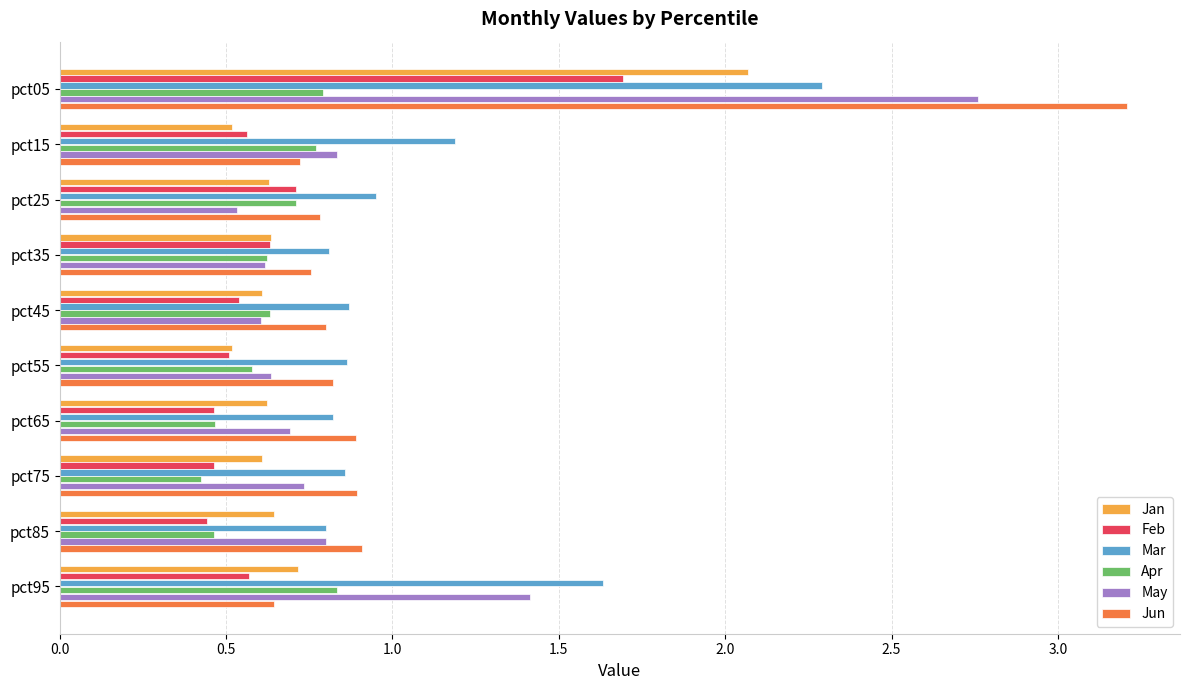

Is the value of May at pct35 greater than the value of Mar at pct95?

No